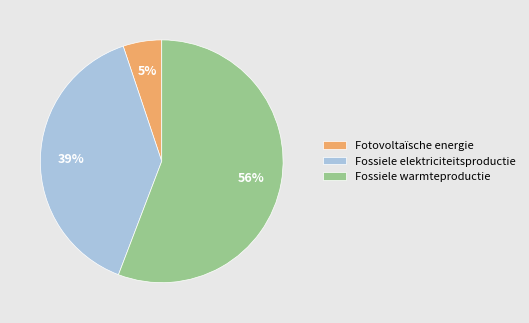

The Fossiele elektriciteitsproductie slice represents 39% of the pie. True or false?

True